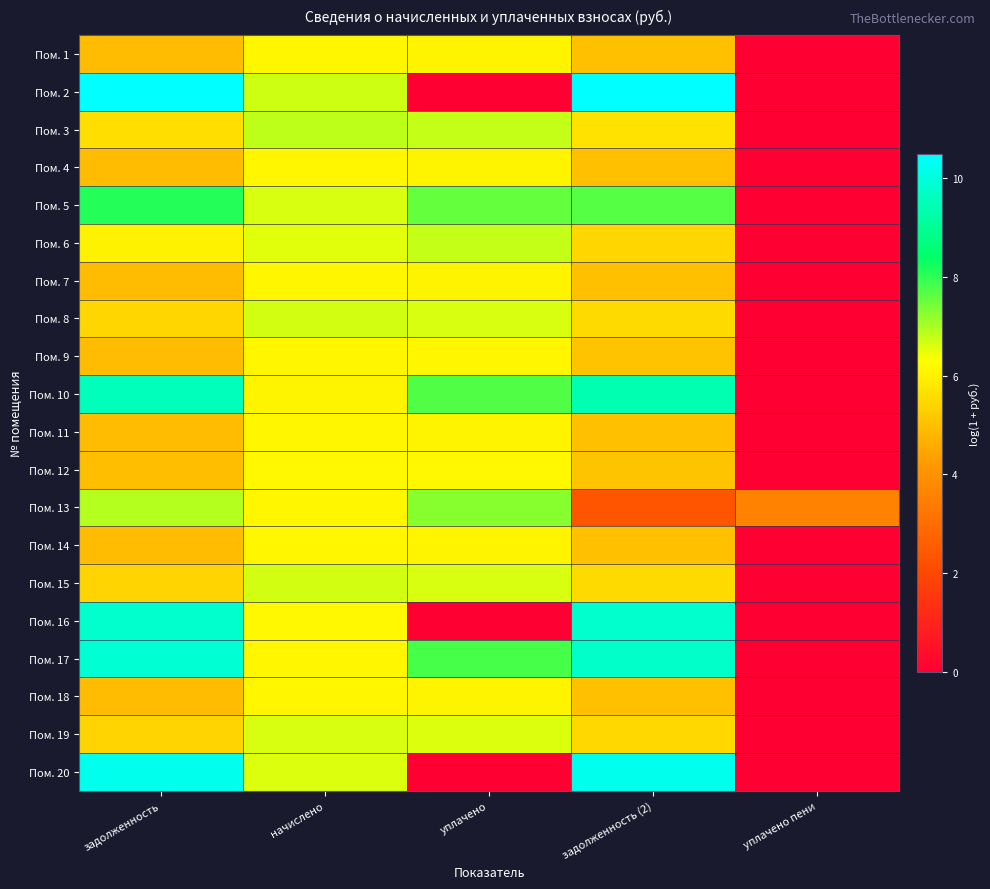

At how many categories does at least one series exceed 6?

4